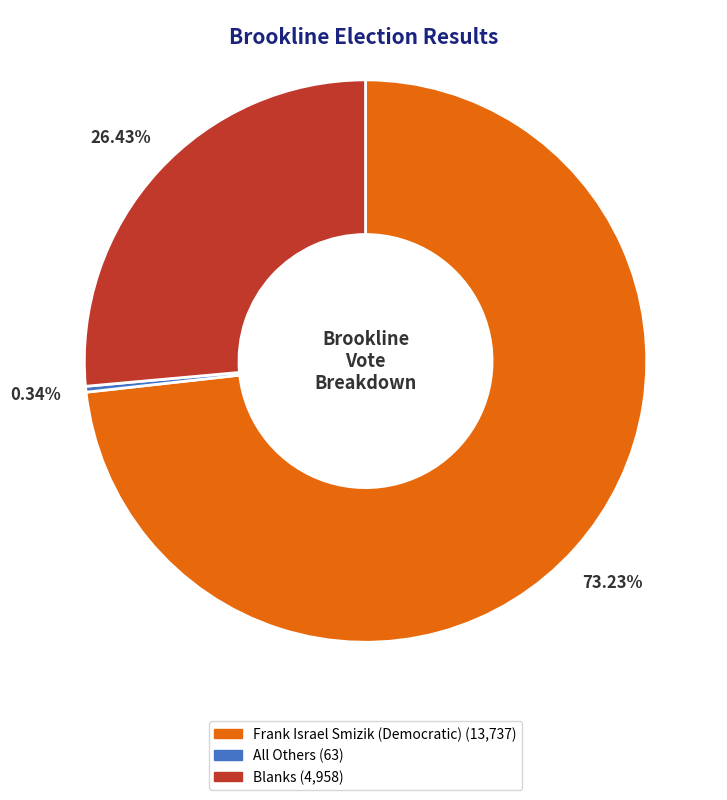

Approximately how many times larger is the value at Blanks compared to Frank Israel Smizik (Democratic)?

0.4